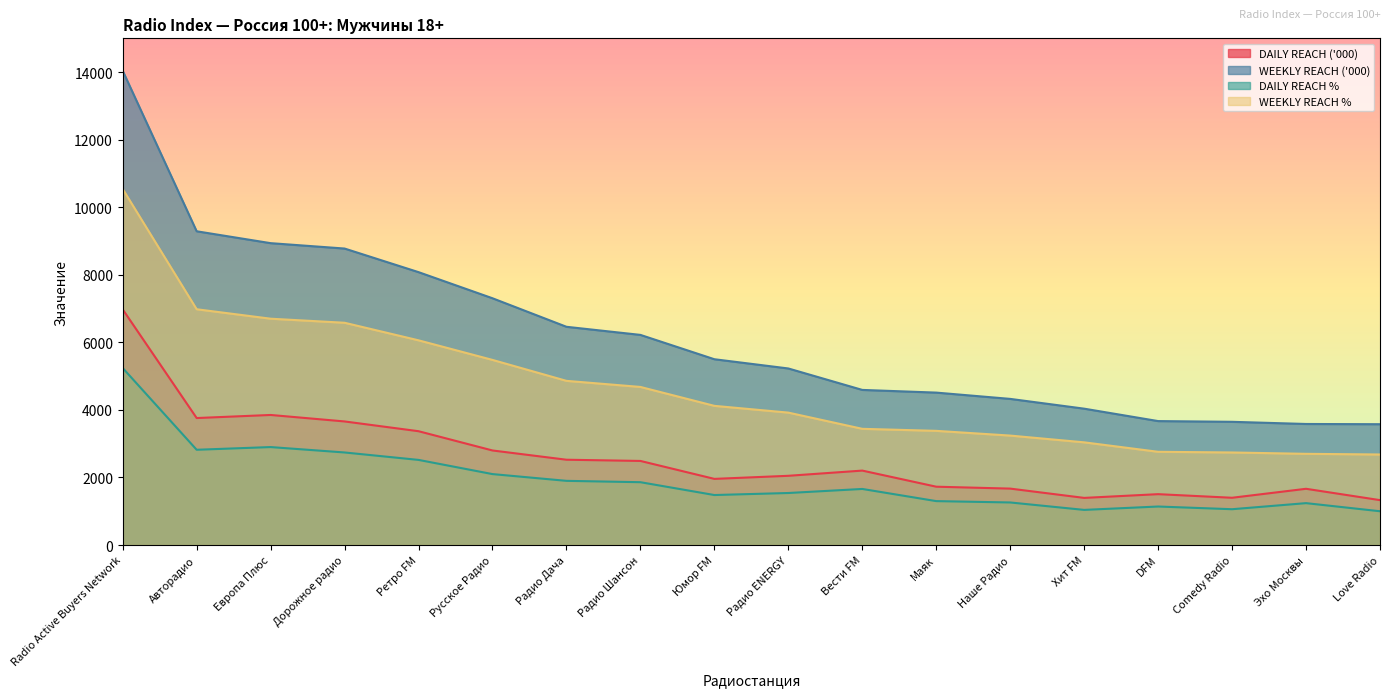

True or false: WEEKLY REACH ('000) and DAILY REACH ('000) intersect in this chart.

False